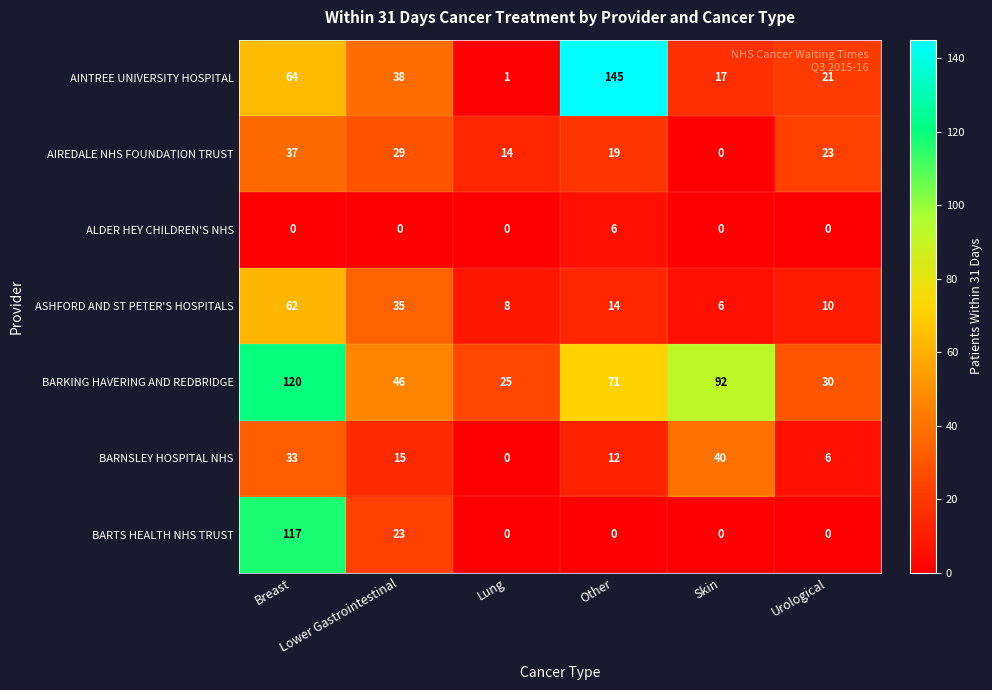

How many data points does each series have?

6